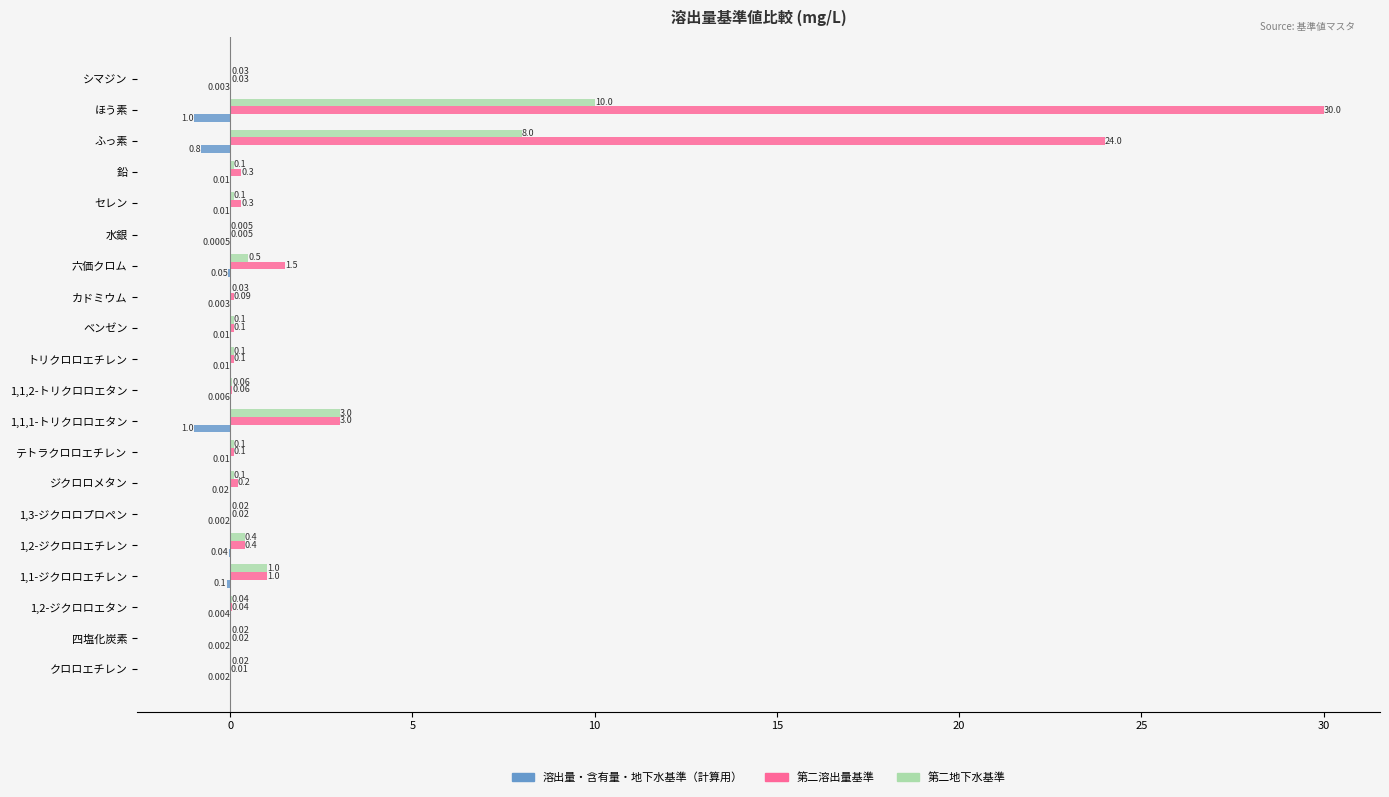

Where is 第二地下水基準 nearest to the value 5?

1,1,1-トリクロロエタン